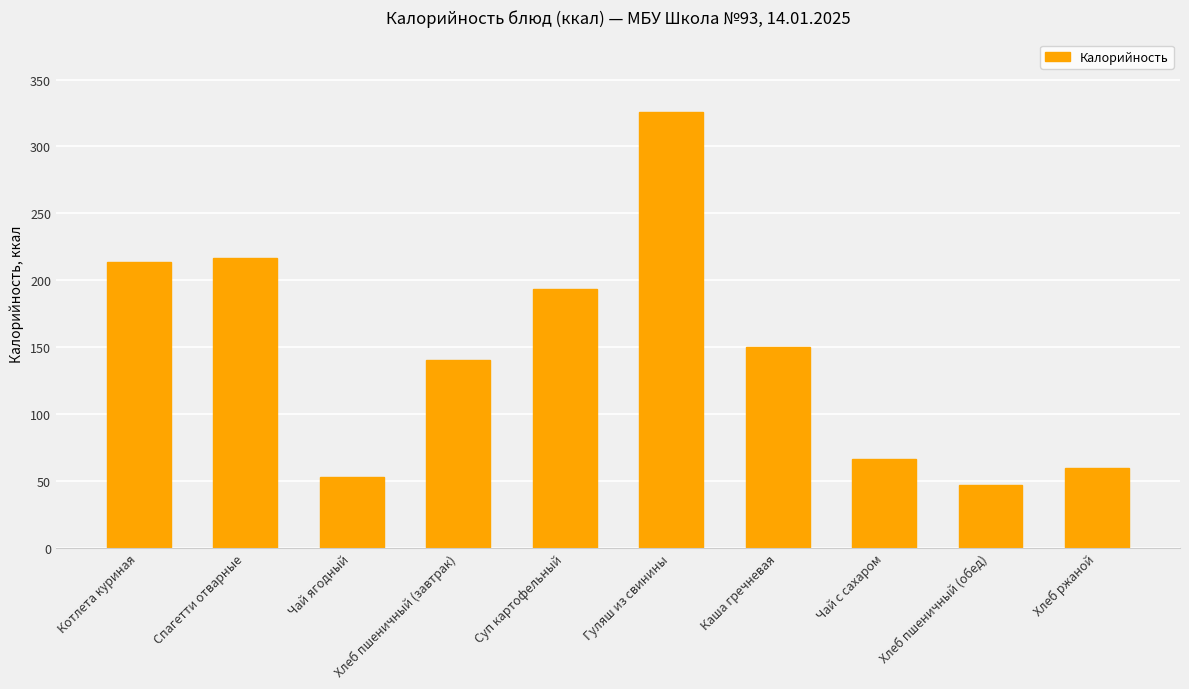

At which category does the chart reach its minimum across all series?

Хлеб пшеничный (обед)